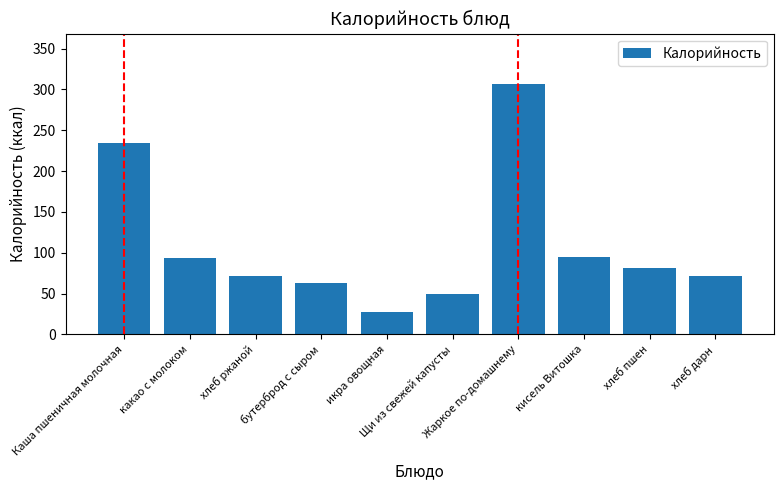

What is the maximum value shown in the chart?

307